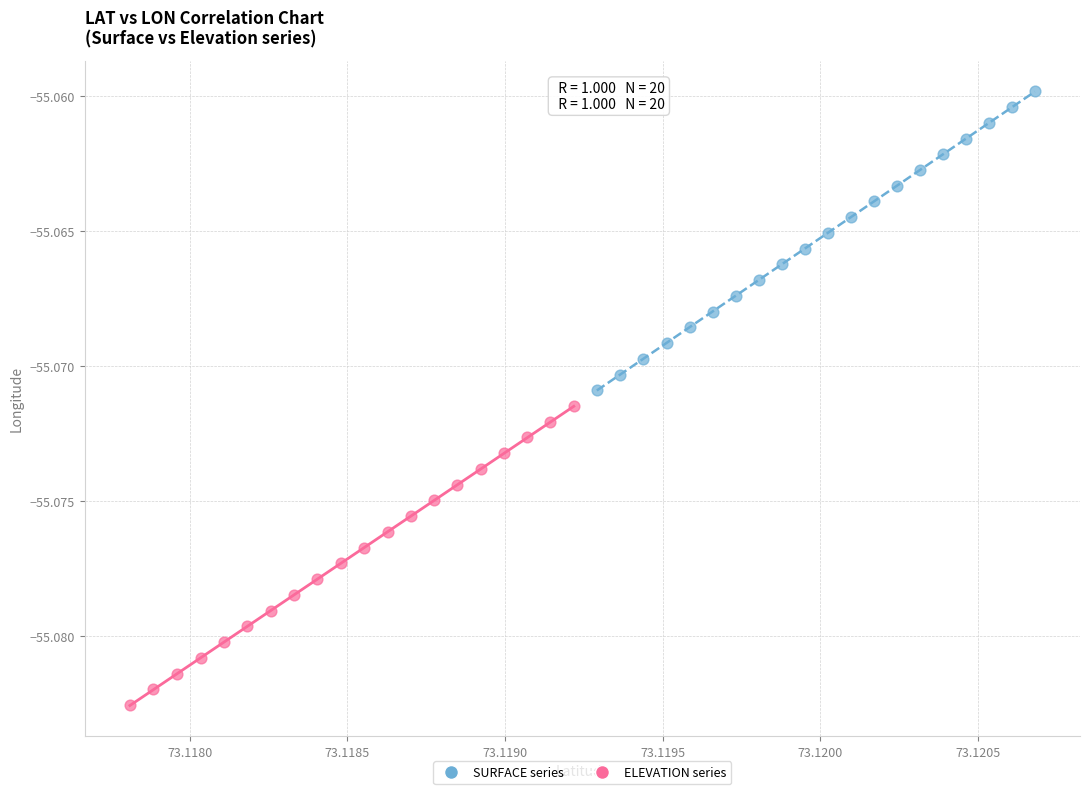

Which series has the largest Y range (max minus min)?

ELEVATION series